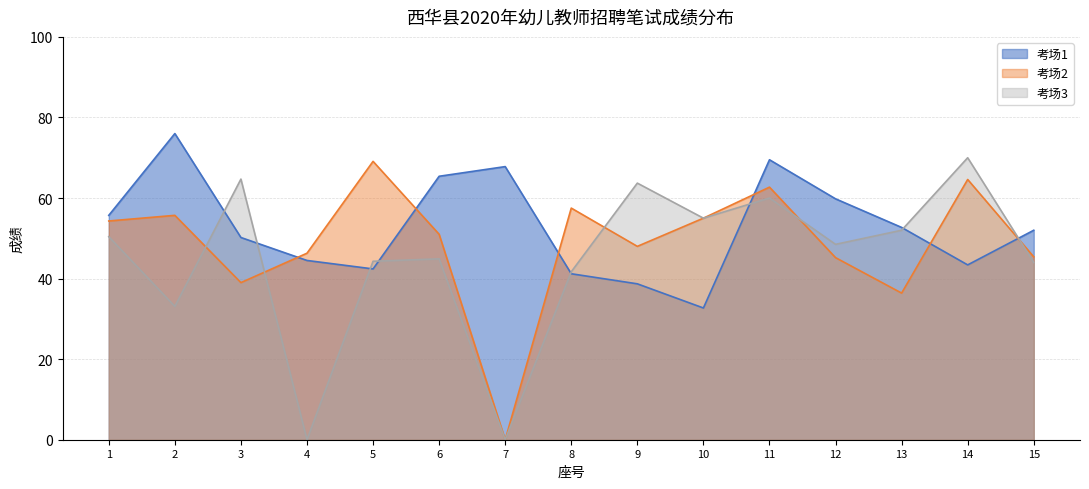

The 考场1 series shows 51.3 at 9. True or false?

False